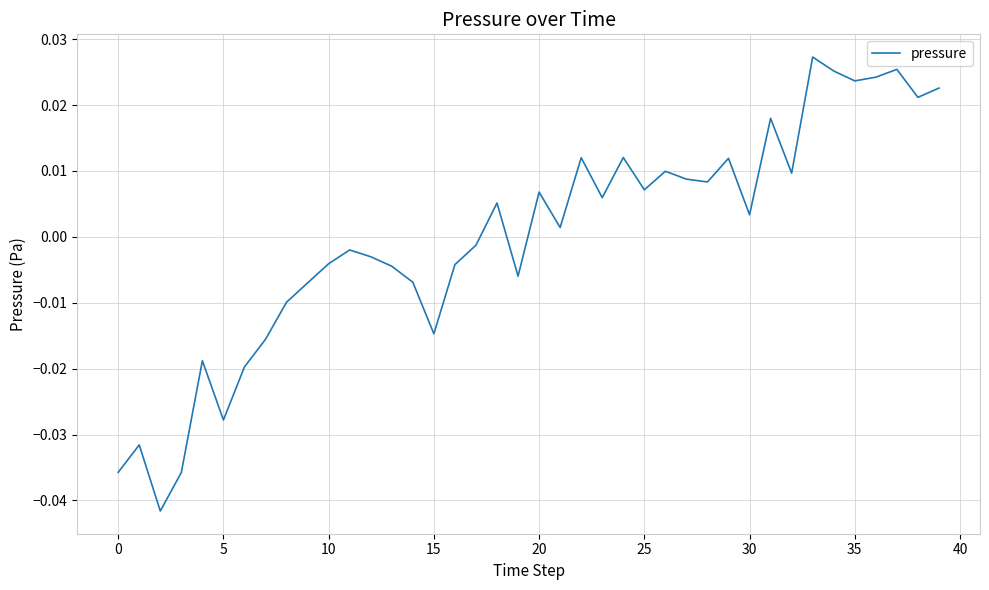

How many lines are shown in the chart?

1